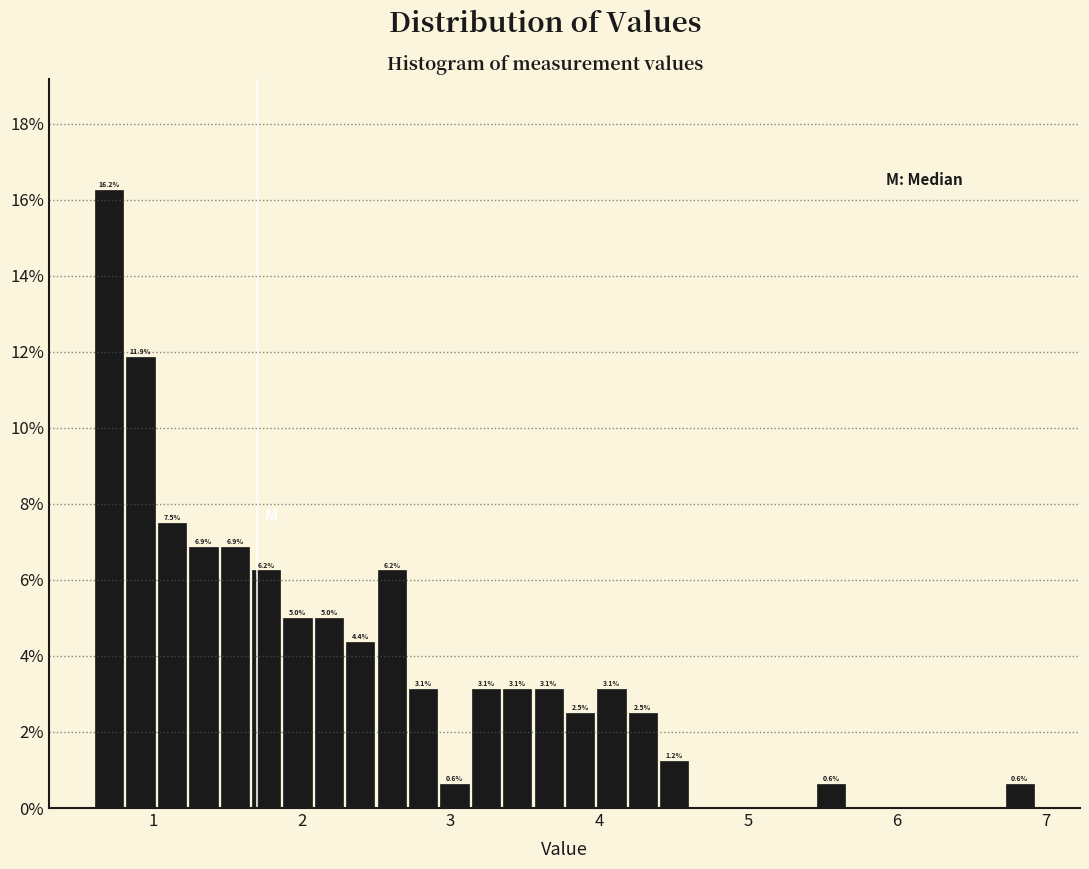

Read against the x-axis, roughly where is the centre of the tallest bar?

0.7